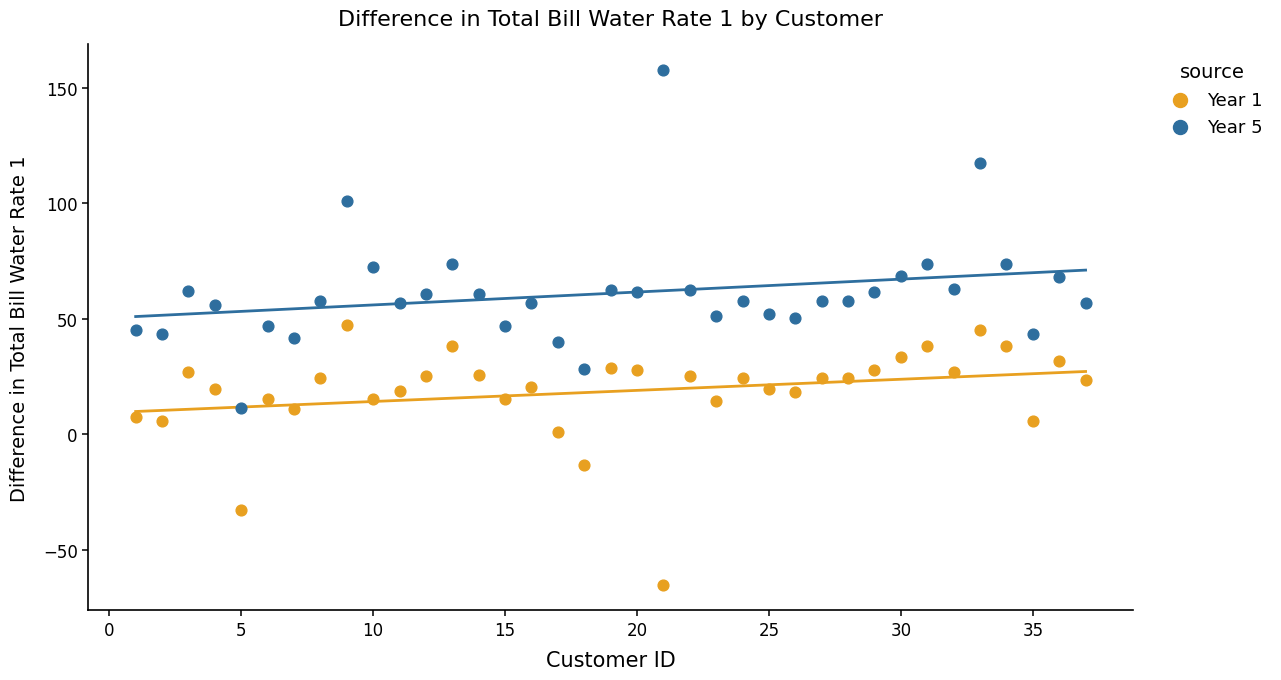

Which series contains the highest Y value?

Year 5